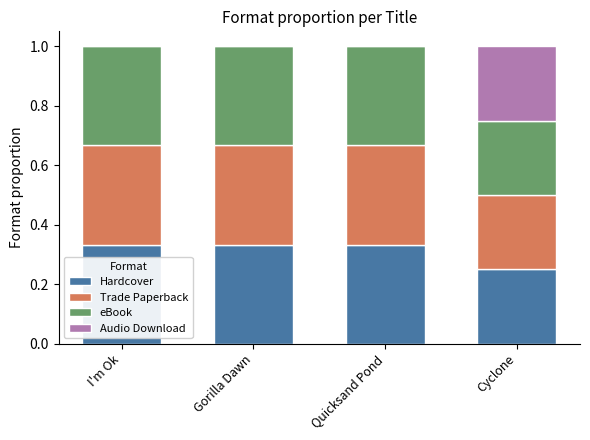

What is the total value across all series at Cyclone?

1.0